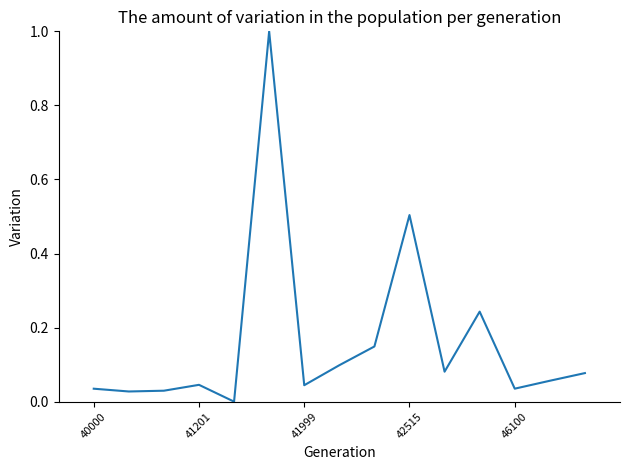

What is the difference between the maximum and minimum values?

1.0